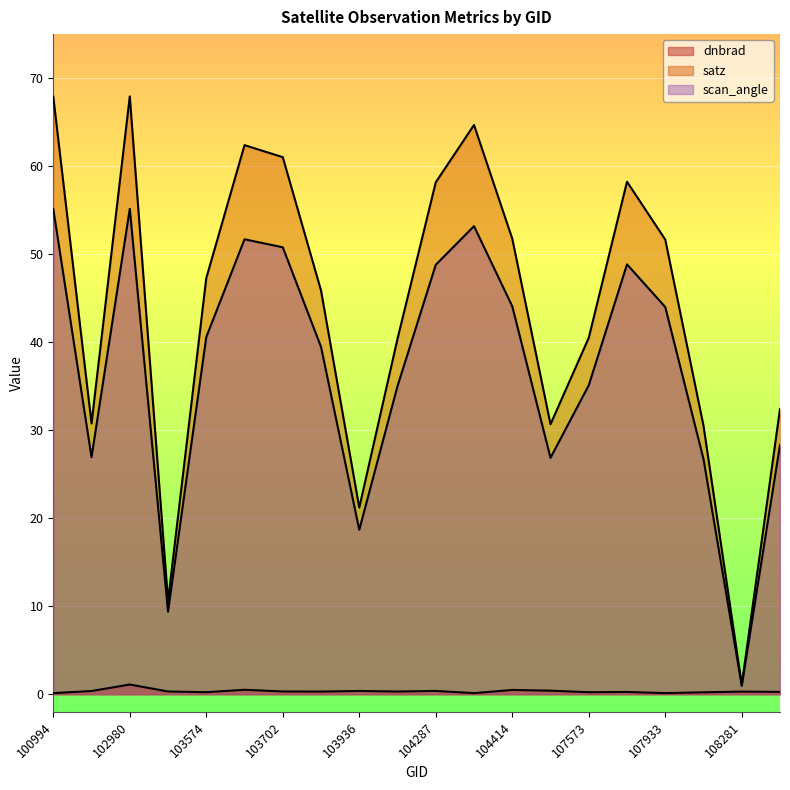

What is the label of the 19th point from the right?

539